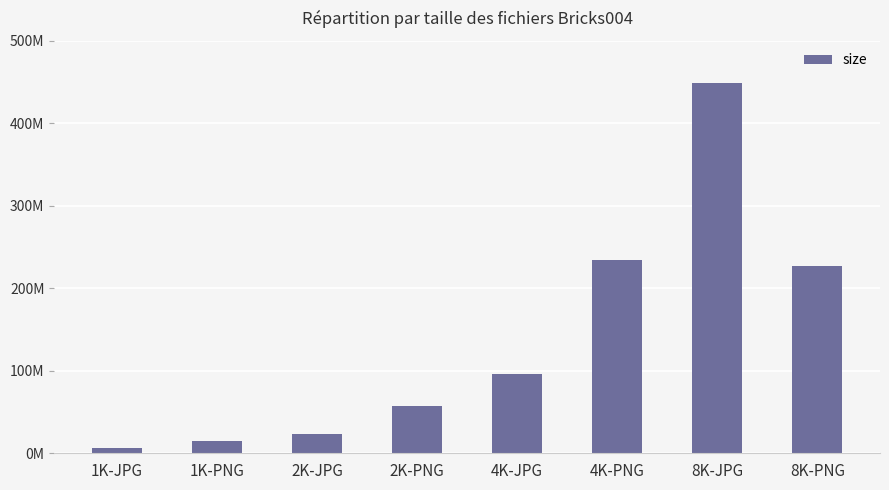

The value at 8K-PNG is 144452301. True or false?

False